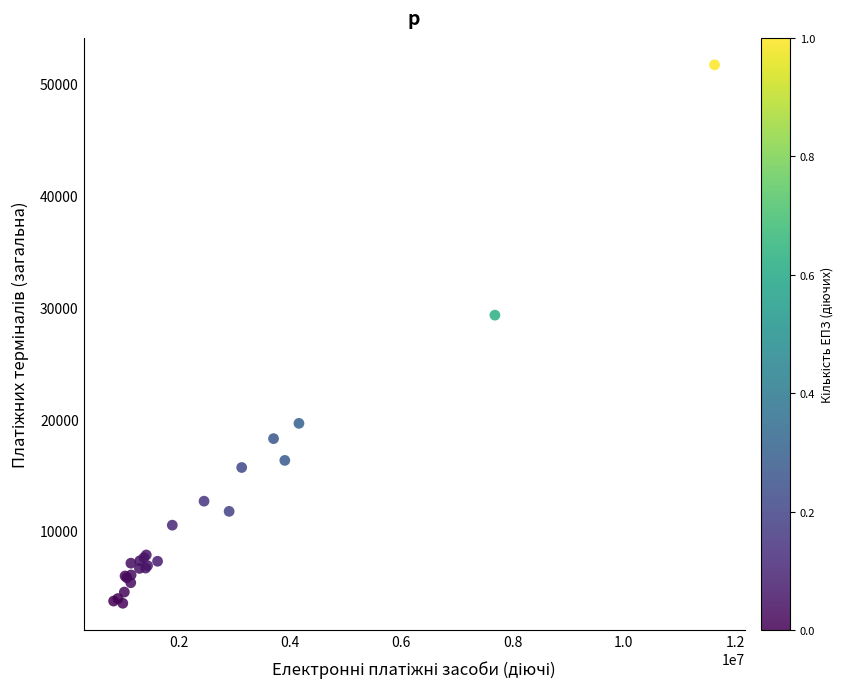

What Y value in the scatter plot is closest to 27608?

29298